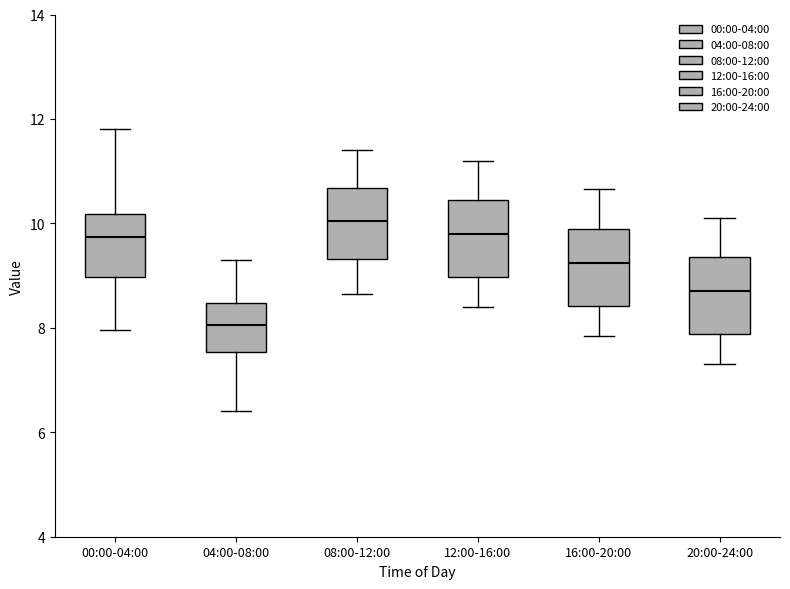

Which box's median line is the lowest?

04:00-08:00